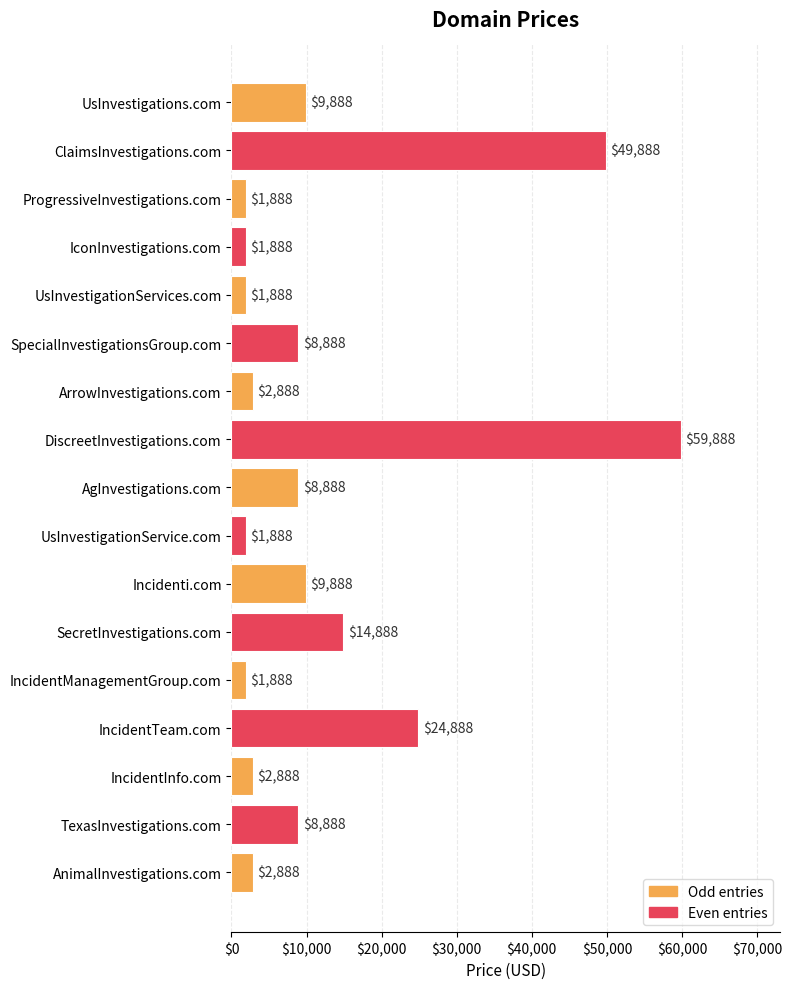

What position from the bottom is IncidentInfo.com?

3